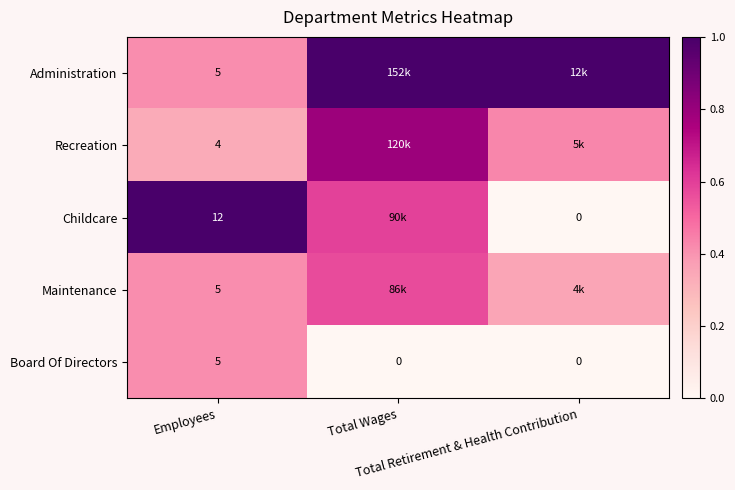

Which series has the largest total across all categories?

Administration